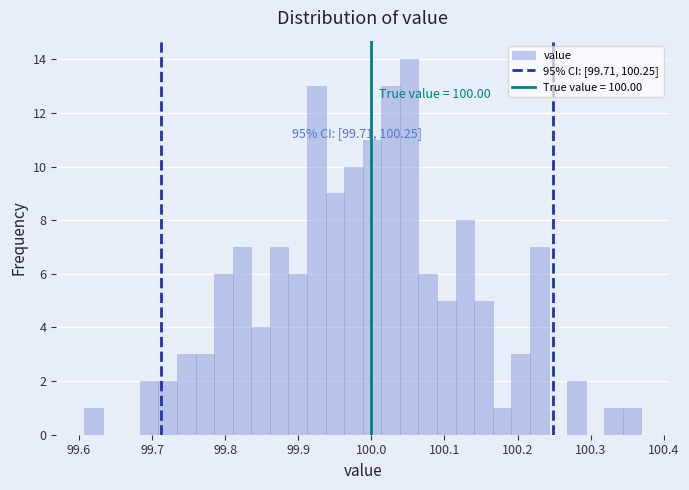

Read against the x-axis, roughly where is the centre of the tallest bar?

100.05